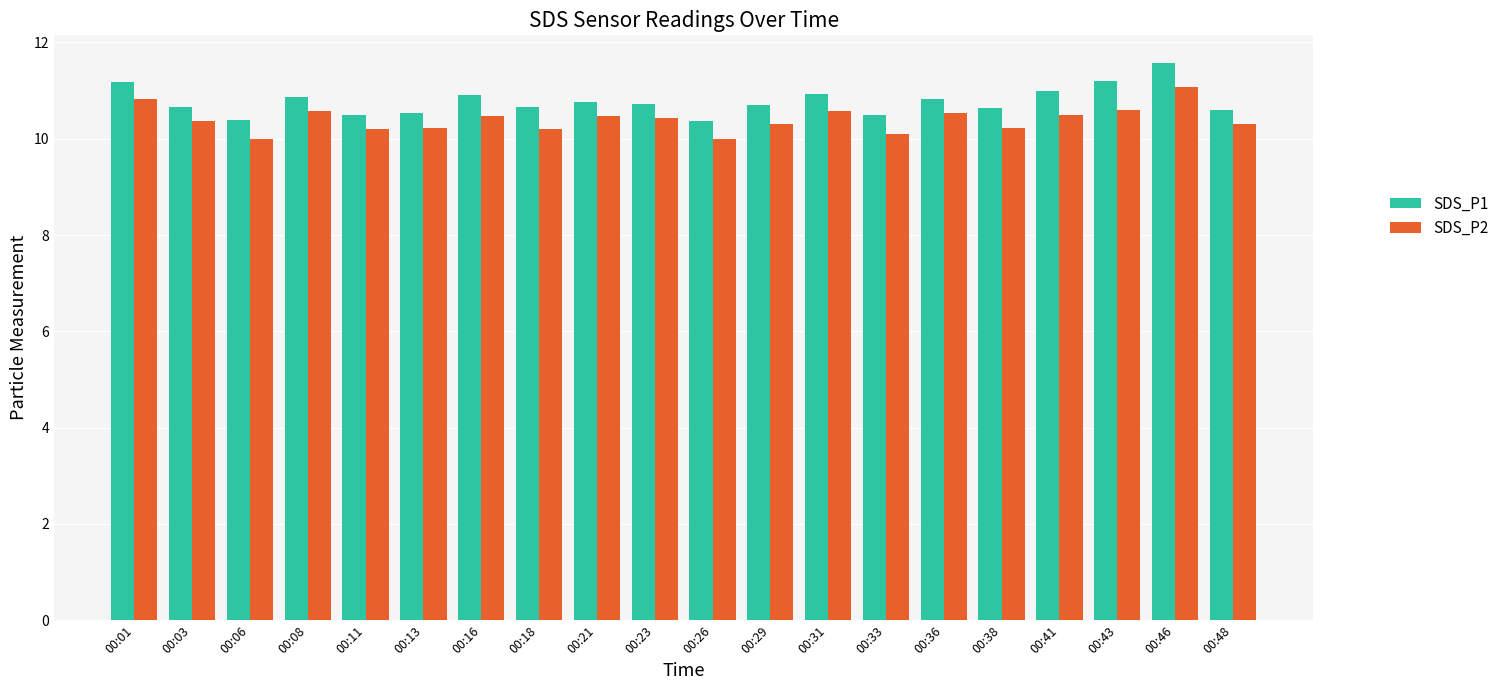

How many bars are there in each group?

2